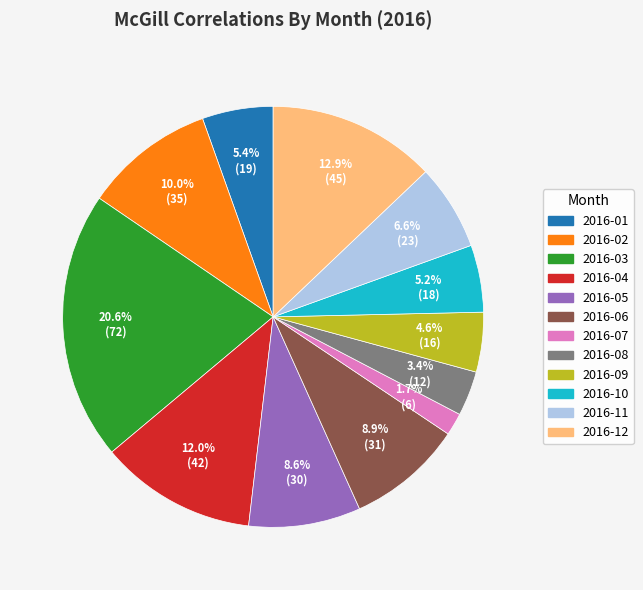

What is the ratio of the value at 2016-10 to the value at 2016-06?

0.6